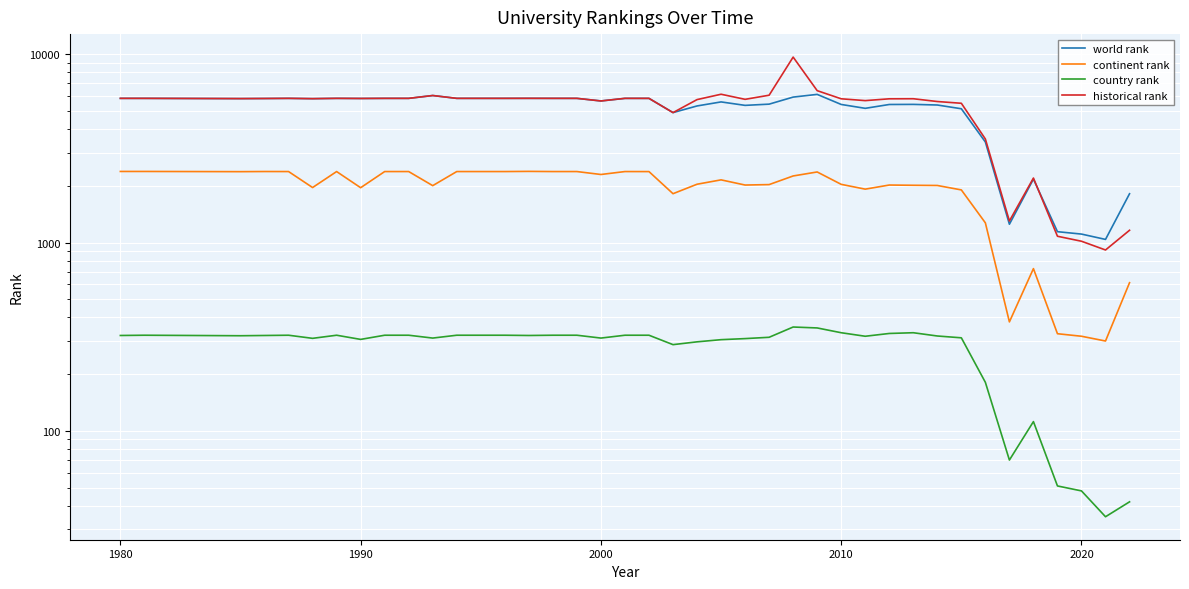

What is the difference between the maximum and minimum values in the world rank series?

5080